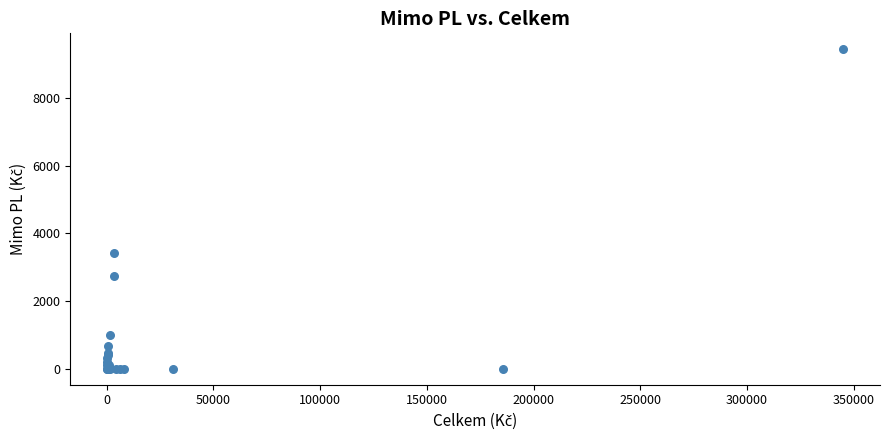

What Y value in the scatter plot is closest to 4716?

3413.4